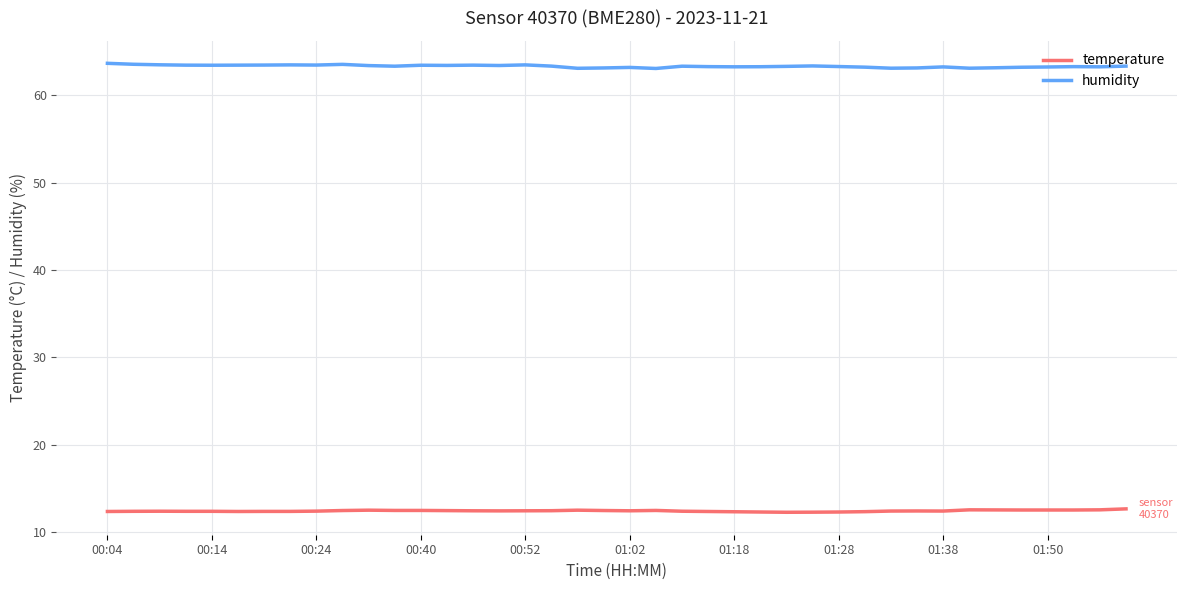

Which series has the largest total across all categories?

humidity